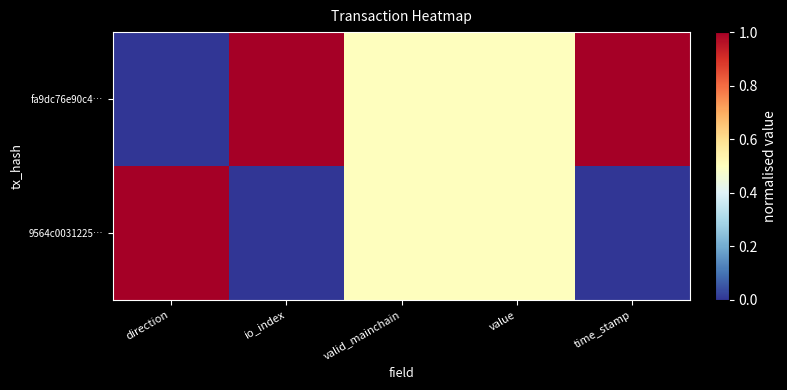

Reading left to right, transcribe all the data shown in this chart.

fa9dc76e90c4…: direction=0.0	io_index=1.0	valid_mainchain=0.5	value=0.5	time_stamp=1.0
9564c0031225…: direction=1.0	io_index=0.0	valid_mainchain=0.5	value=0.5	time_stamp=0.0